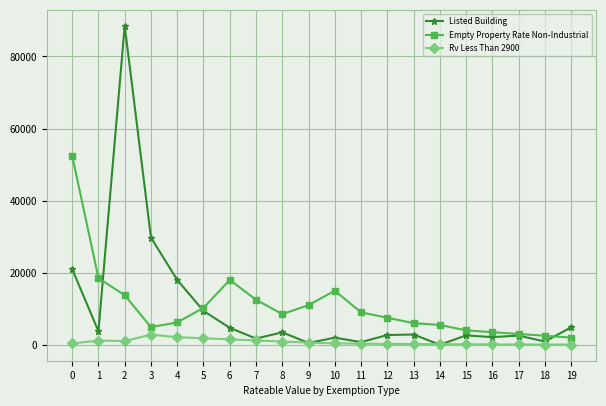

How many values in Listed Building are above zero?

19